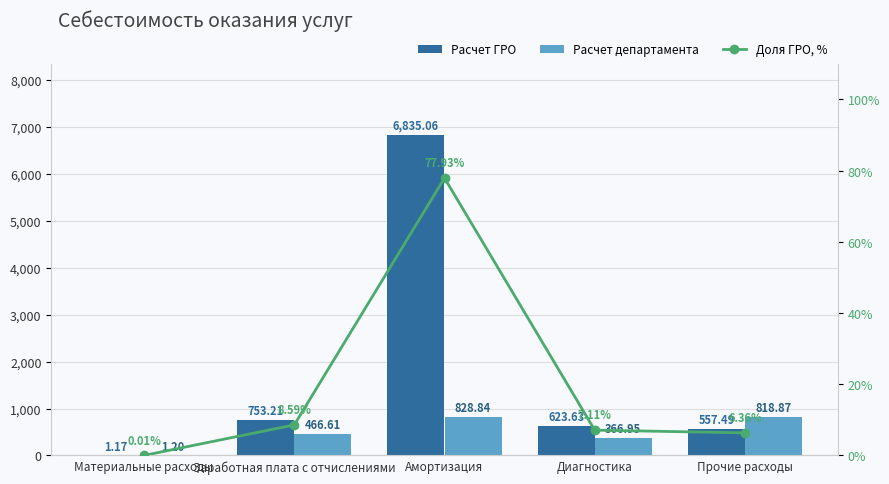

The value of Доля ГРО, % at Материальные расходы is 0.0. True or false?

False